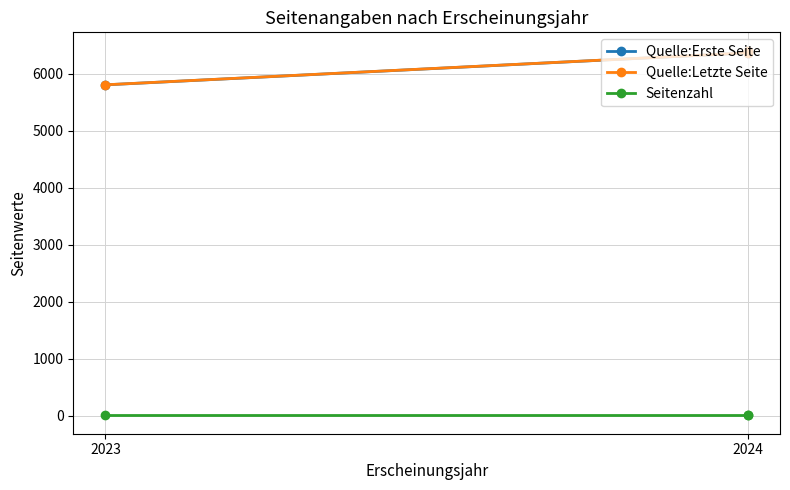

What is the average value of the Quelle:Letzte Seite series?

6197